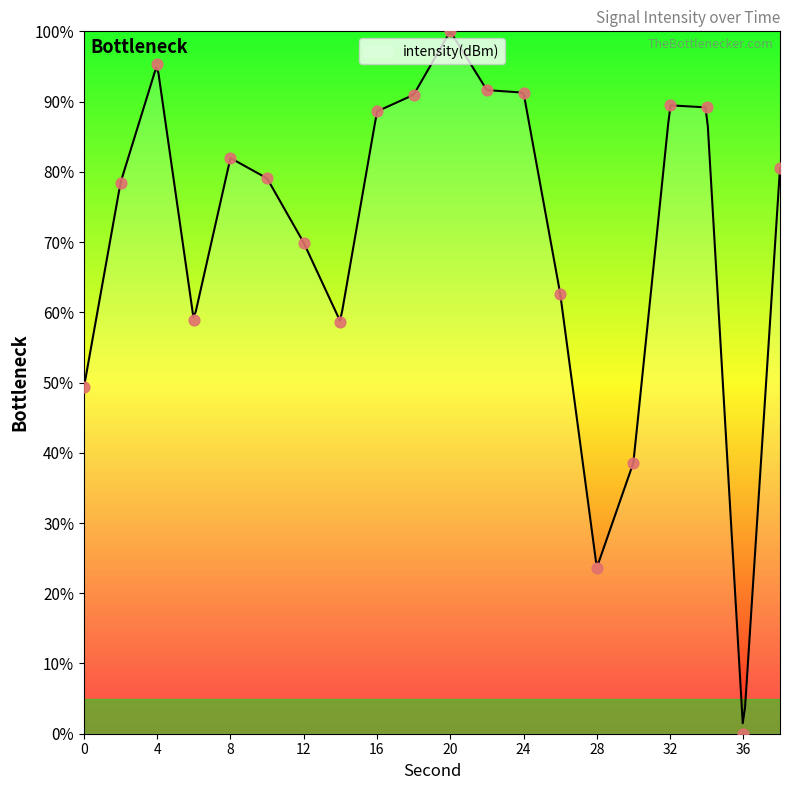

Approximately how many times larger is the value at 14 compared to 38?

0.7